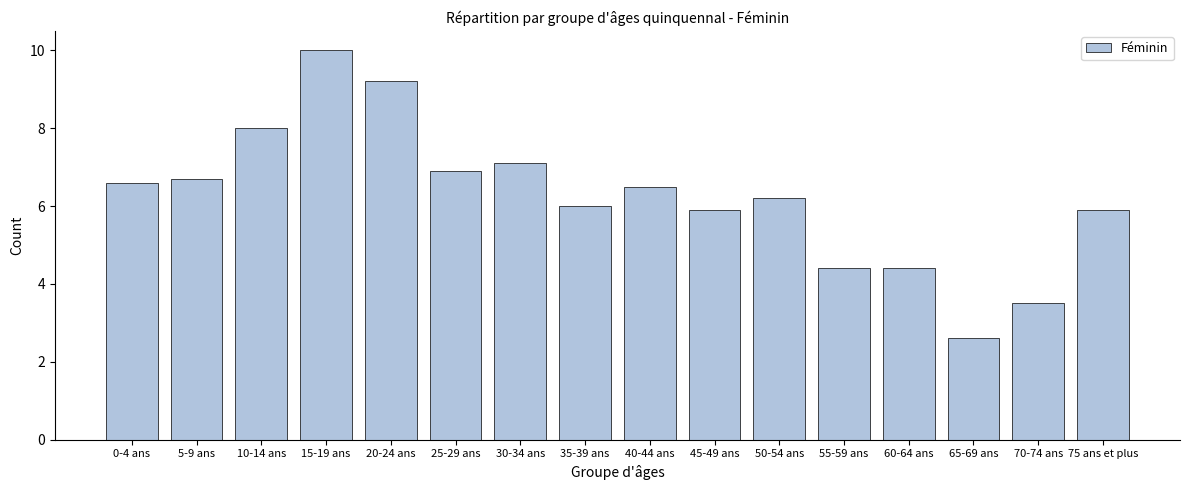

Reading left to right, extract all data points from this chart.

0-4 ans=6.6	5-9 ans=6.7	10-14 ans=8.0	15-19 ans=10.0	20-24 ans=9.2	25-29 ans=6.9	30-34 ans=7.1	35-39 ans=6.0	40-44 ans=6.5	45-49 ans=5.9	50-54 ans=6.2	55-59 ans=4.4	60-64 ans=4.4	65-69 ans=2.6	70-74 ans=3.5	75 ans et plus=5.9